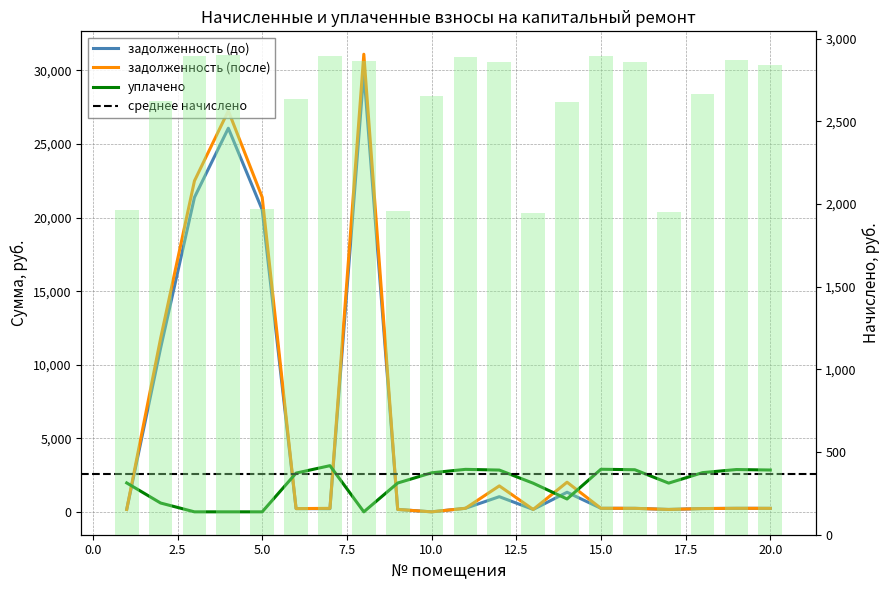

How many categories are shown in the chart?

20